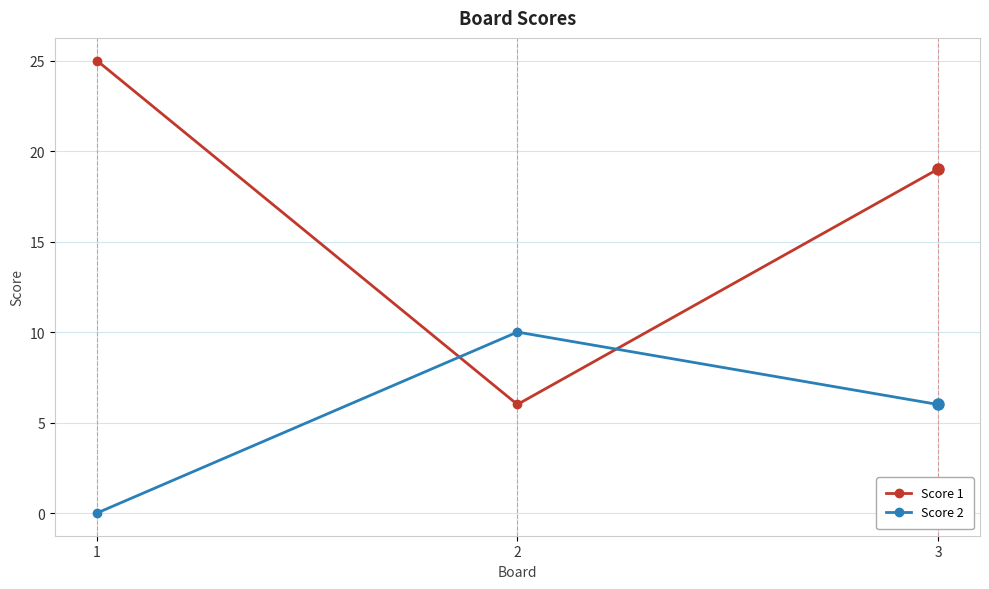

Where is Score 2 nearest to the value 5?

3